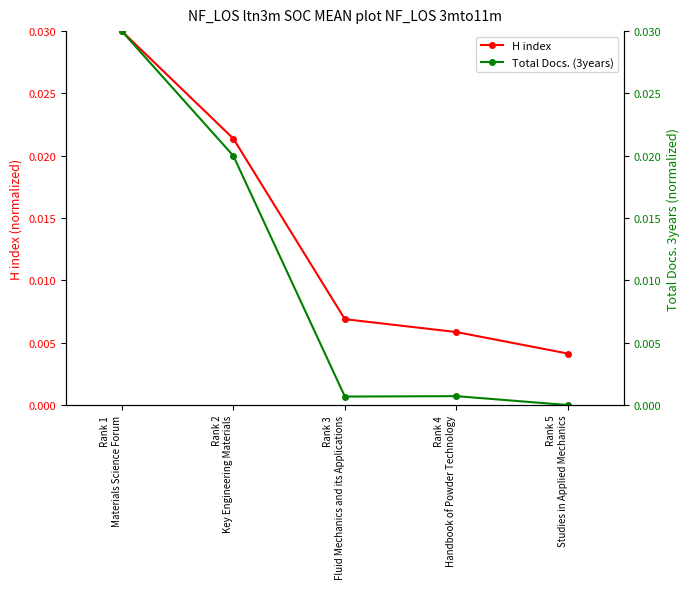

At how many categories does at least one series exceed 0?

5